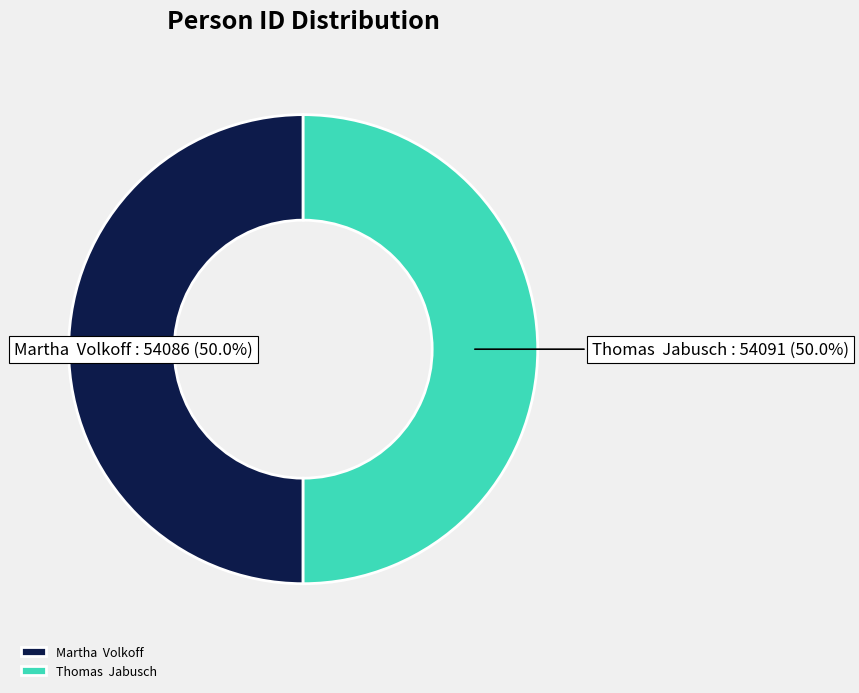

What percentage is NOT represented by Martha Volkoff?

50.0%